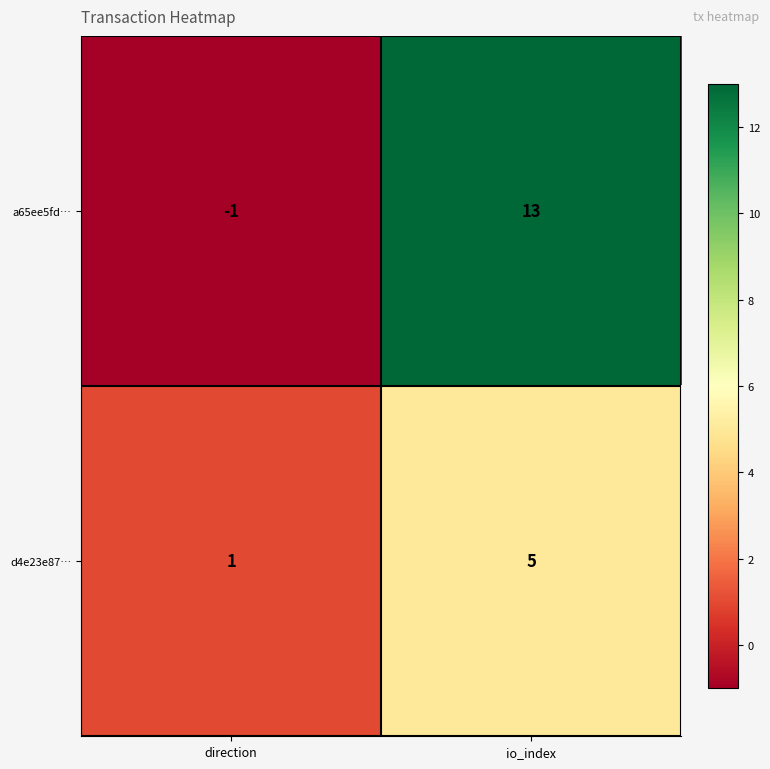

What is the greatest value displayed?

13